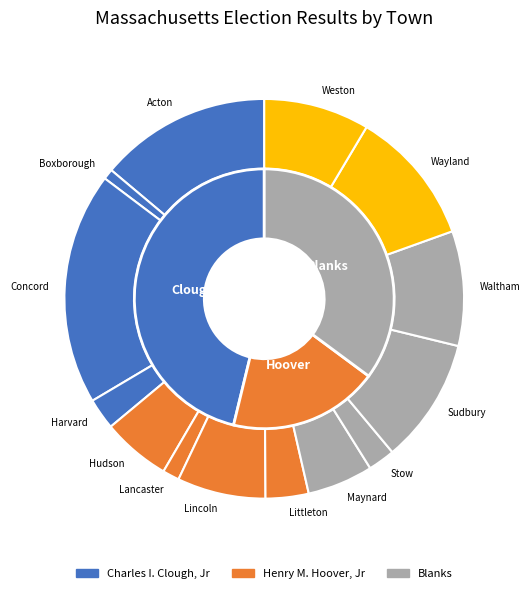

To the nearest percent, what is the combined percentage of Harvard and Sudbury?

13%